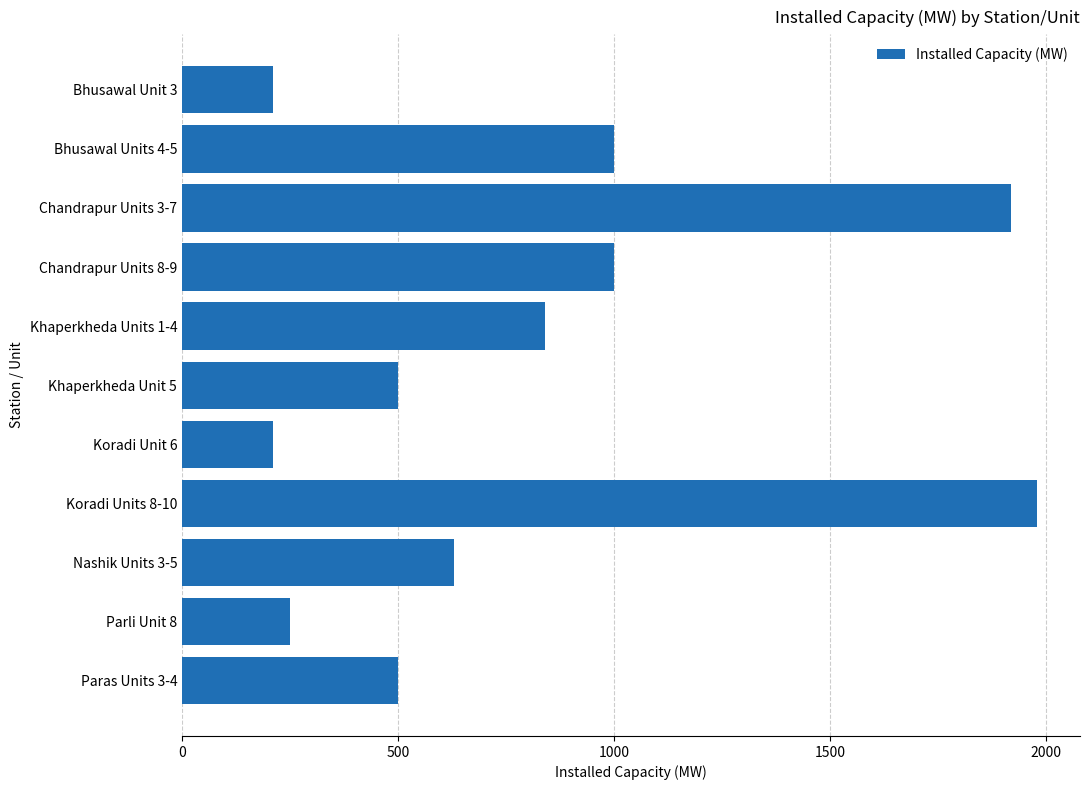

What is the difference between the second highest and minimum values?

1710